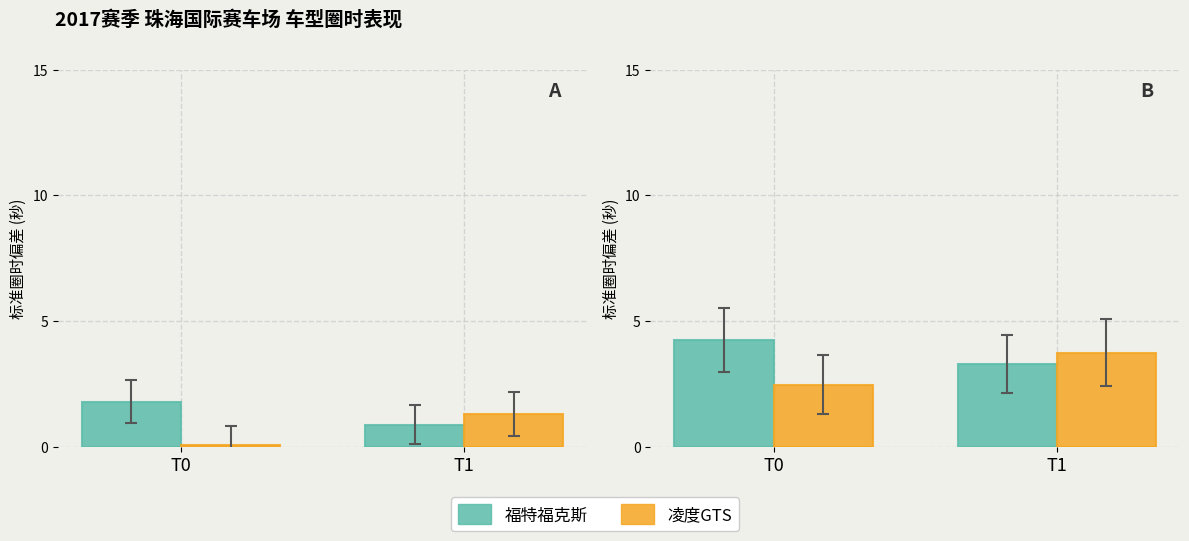

What is the difference between the 福特福克斯 values at T1 and T0?

0.9